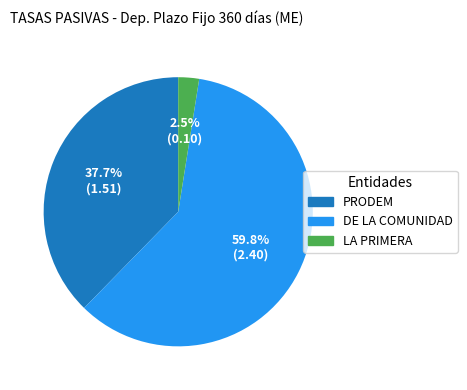

Is there any slice that represents more than half of the pie?

Yes